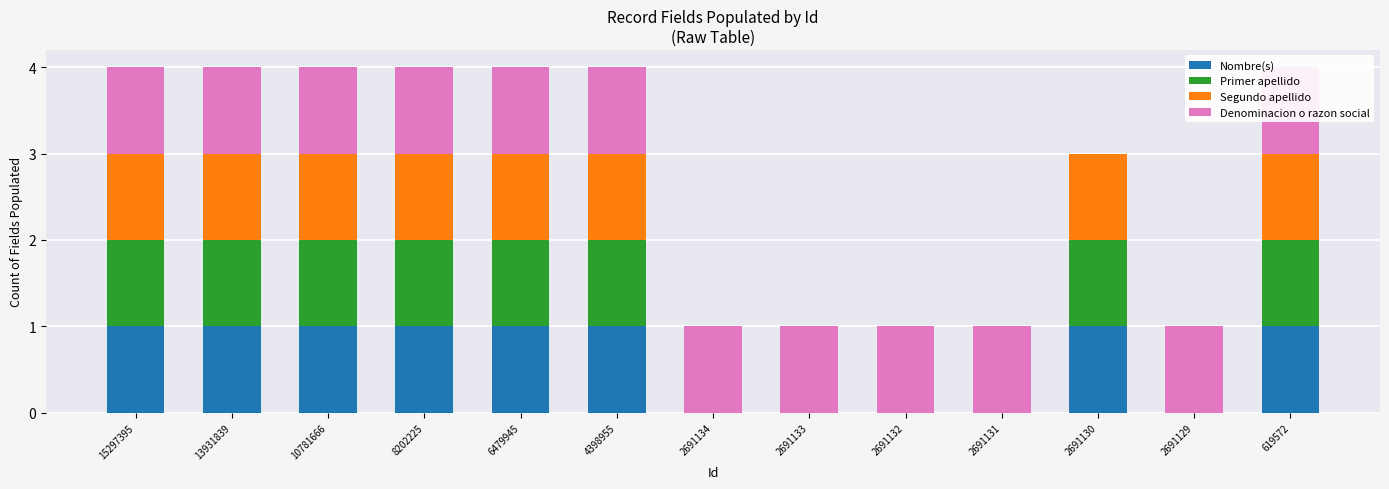

Is it true that Denominacion o razon social equals 1 at 2691134?

True